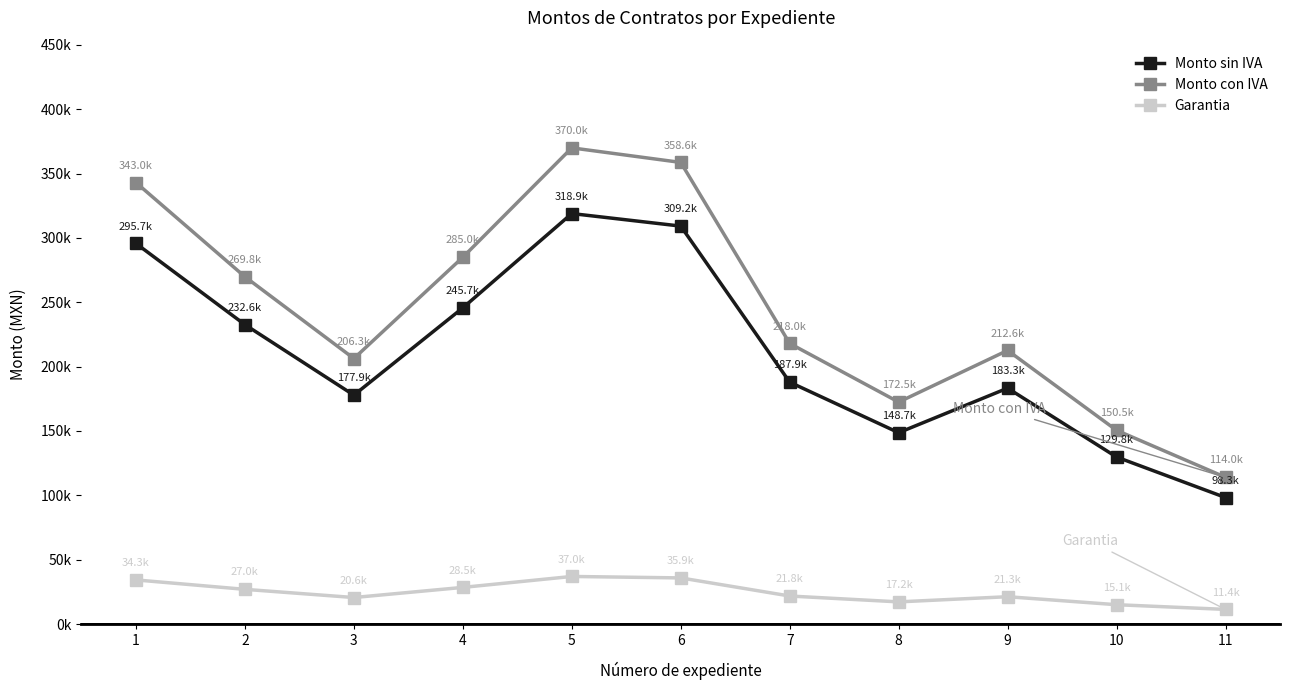

Reading right to left, extract all data points from this chart.

Monto sin IVA: 98295.3	129777.2	183282.9	148677.2	187933.5	309177.0	318928.0	245684.9	177850.1	232602.0	295681.4
Monto con IVA: 114022.6	150541.5	212608.2	172465.5	218002.8	358645.3	369956.5	284994.5	206306.1	269818.3	342990.4
Garantia: 11402.3	15054.1	21260.8	17246.5	21800.3	35864.5	36995.7	28499.5	20630.6	26981.8	34299.0